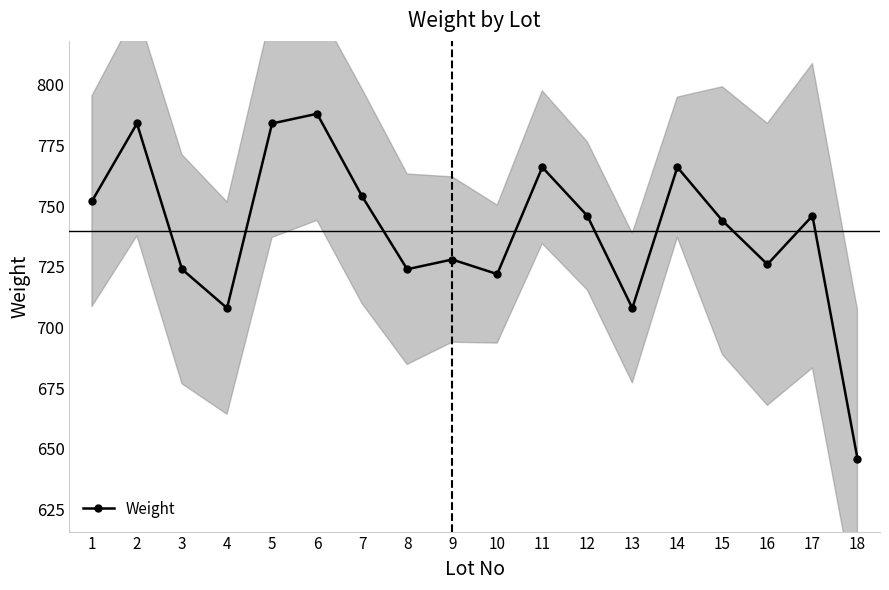

Reading right to left, transcribe all the data shown in this chart.

646	746	726	744	766	708	746	766	722	728	724	754	788	784	708	724	784	752